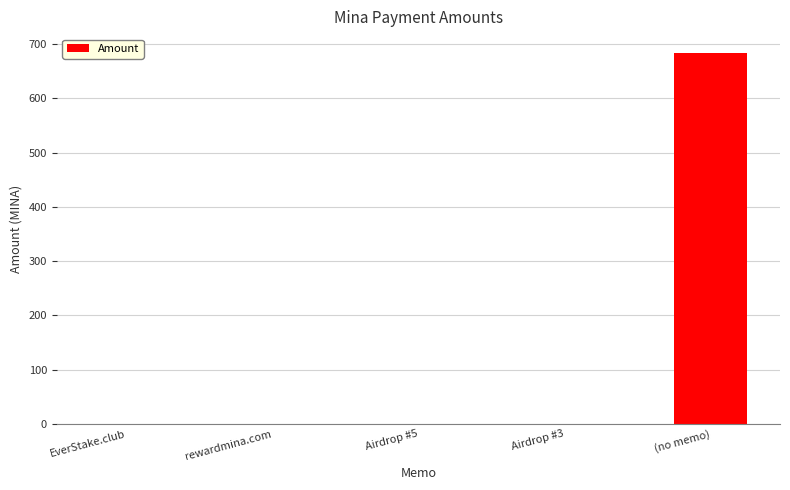

True or false: the data shows 0.0 at rewardmina.com.

True